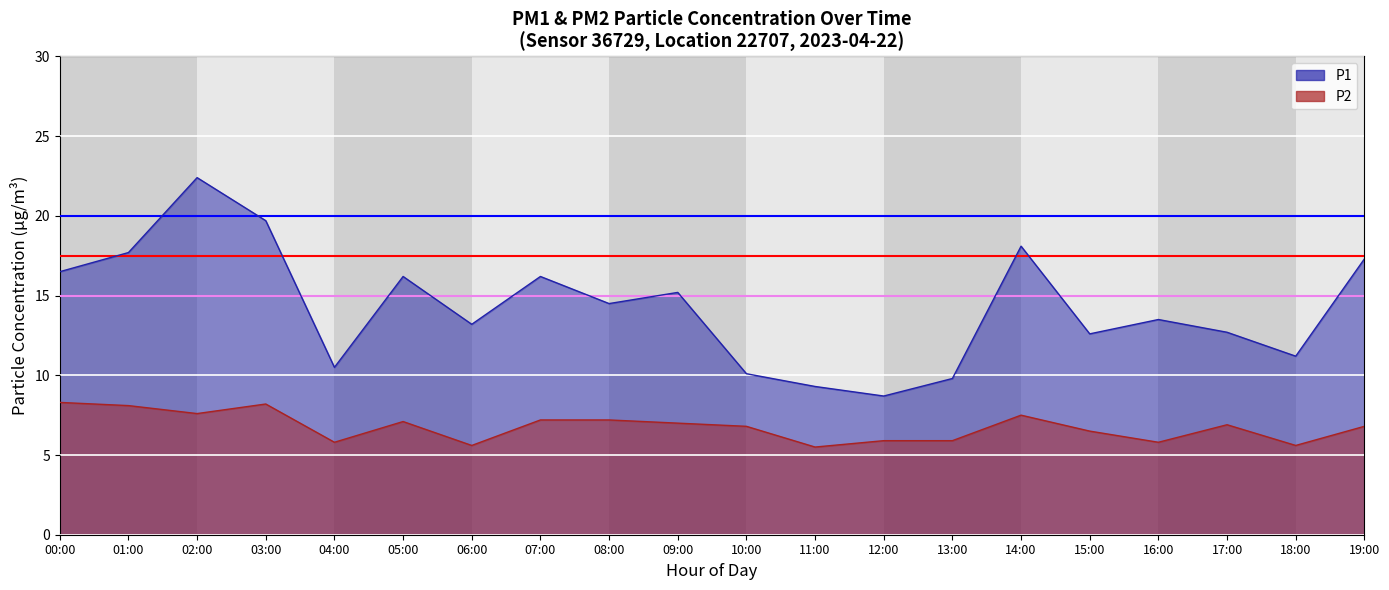

In P2, how many points are lower than both neighbors (excluding endpoints)?

6